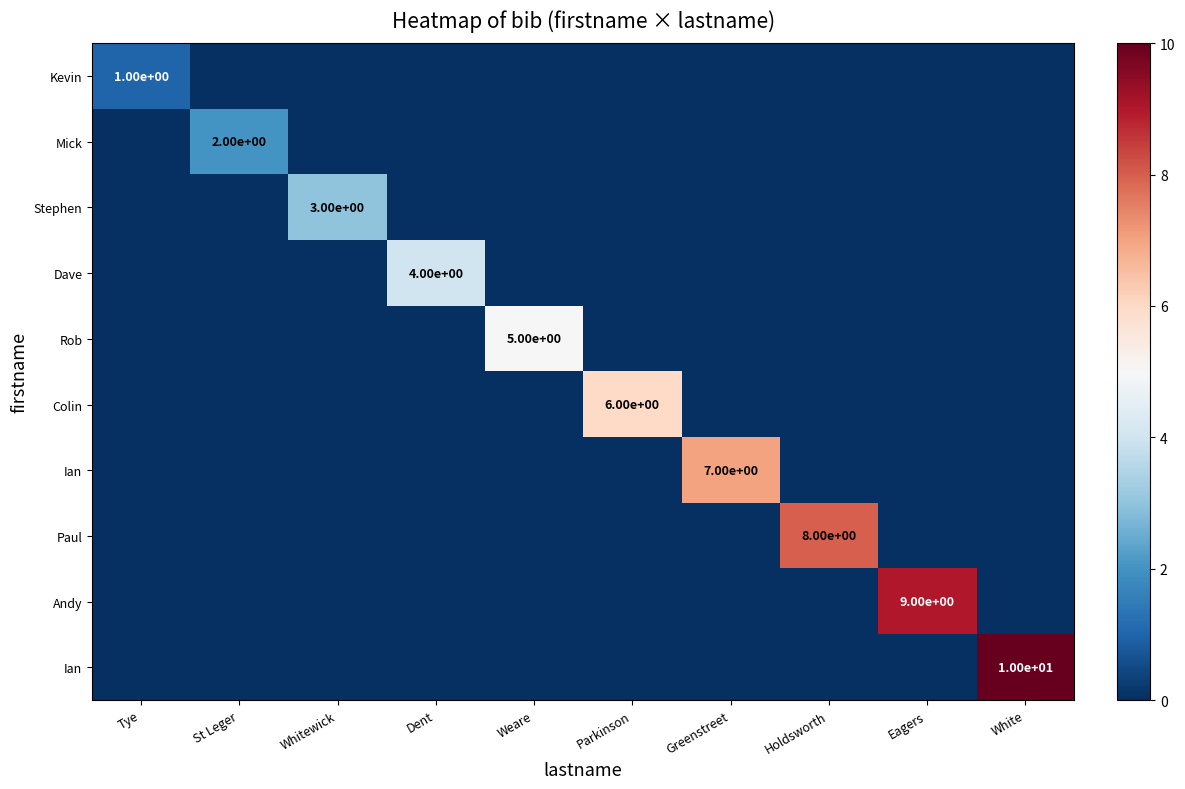

How many categories are shown in the chart?

10